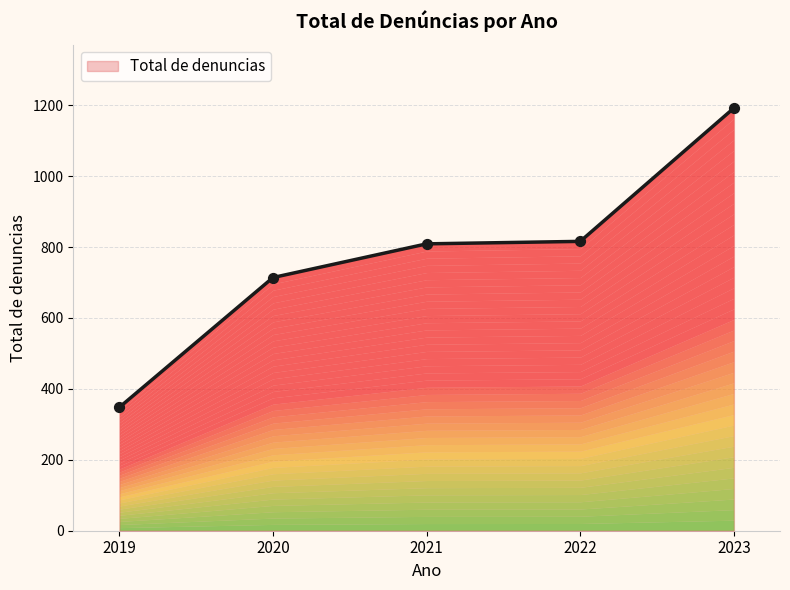

Approximately how many times larger is the value at 2020 compared to 2022?

0.9